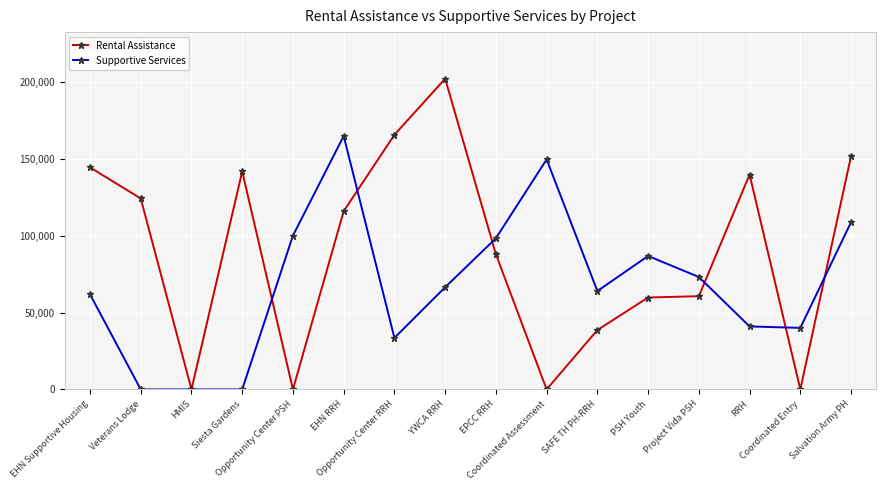

The Supportive Services series shows 27733 at Coordinated Entry. True or false?

False